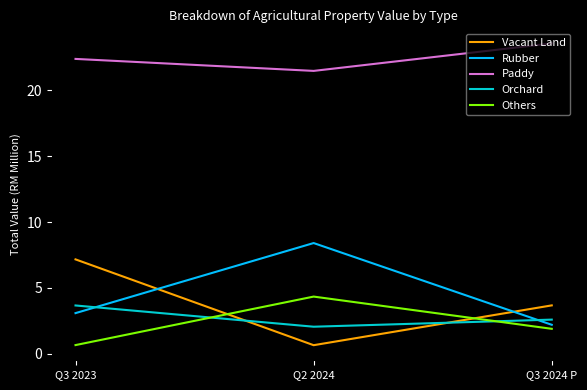

What is the average value of the Vacant Land series?

3.8